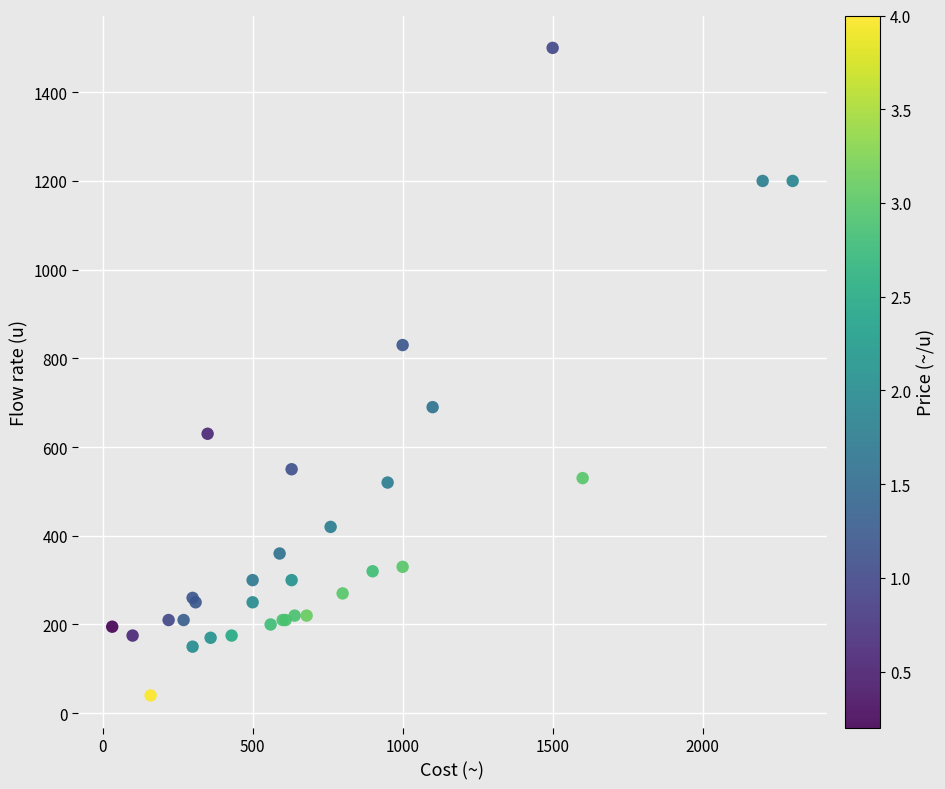

What Y value in the scatter plot is closest to 770?

830